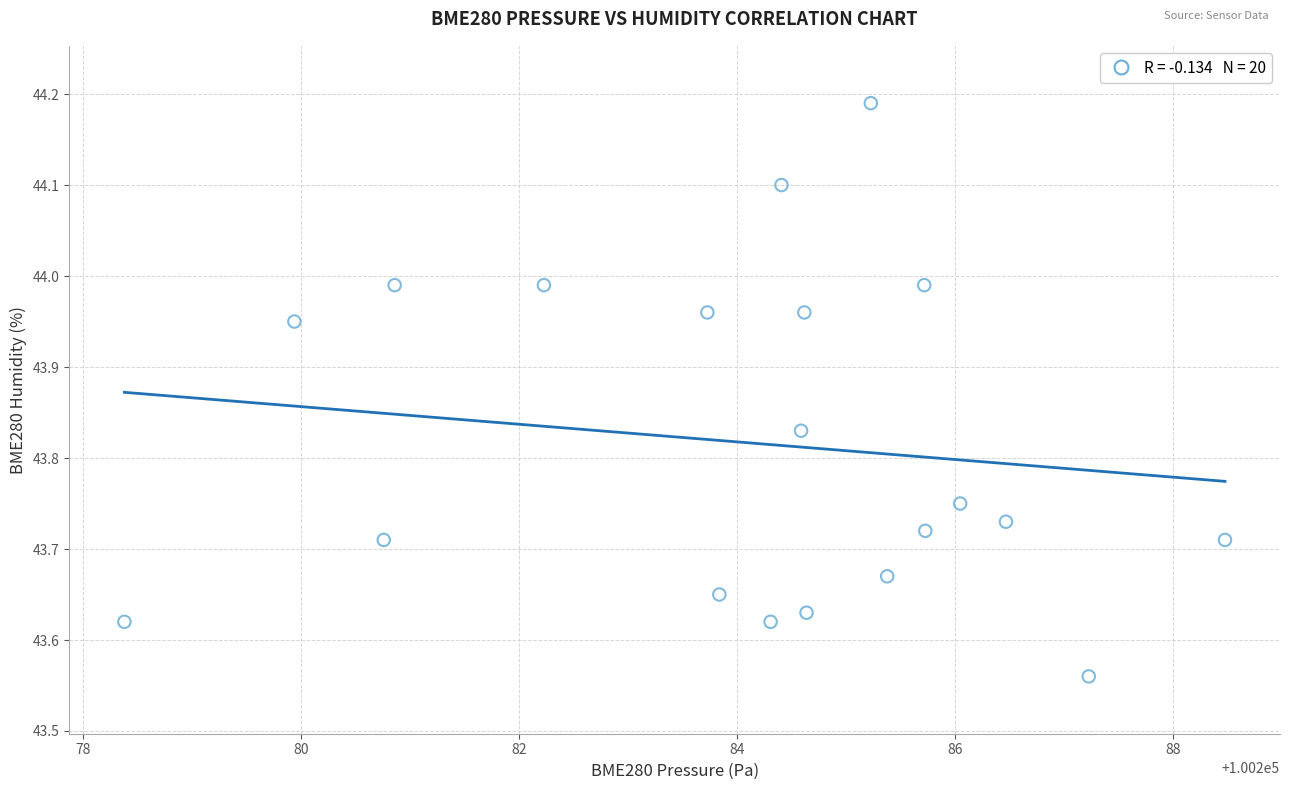

What is the range of Y values (max minus min)?

0.6